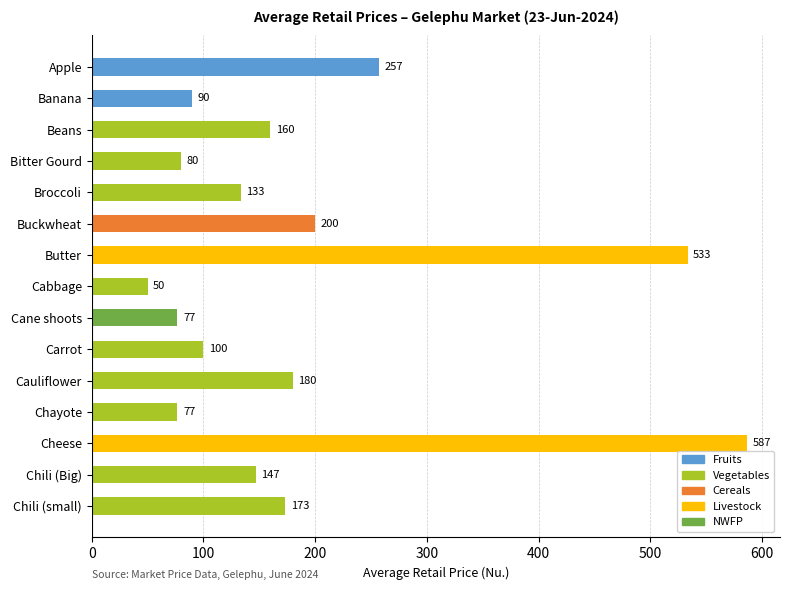

What is the label of the 5th bar from the top?

Broccoli